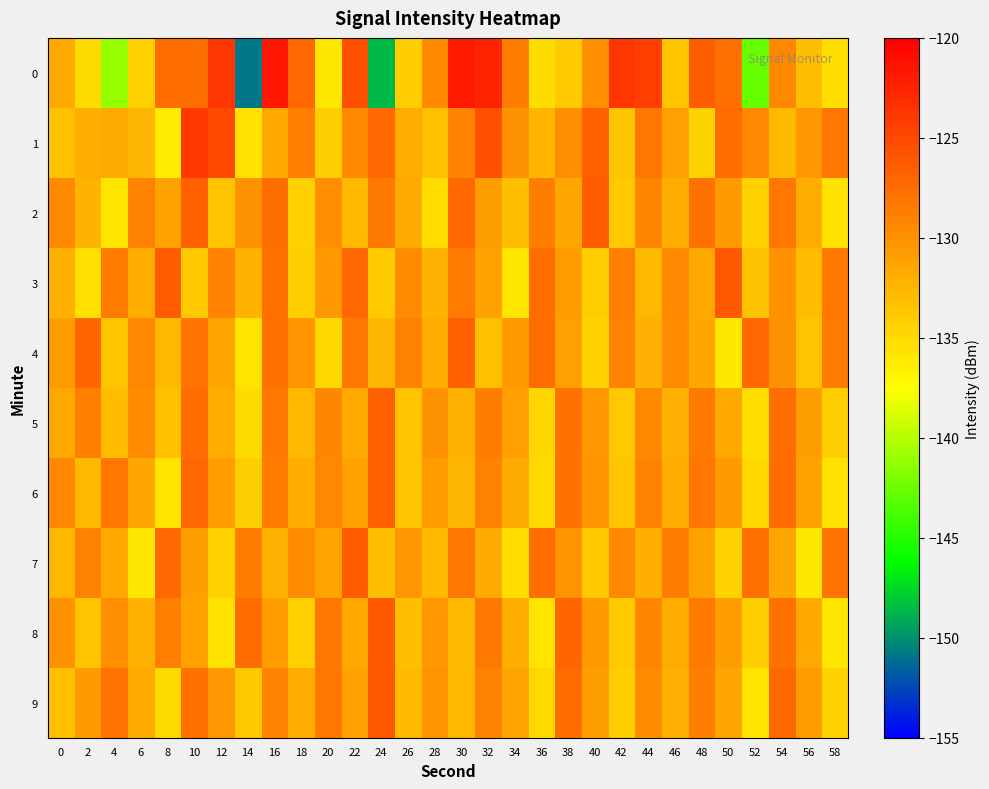

Reading left to right, what are all the values shown in this chart?

0: 0=-131.7	2=-135.0	4=-141.1	6=-134.3	8=-127.5	10=-127.6	12=-123.7	14=-150.8	16=-121.6	18=-127.2	20=-135.8	22=-125.5	24=-148.6	26=-134.0	28=-129.5	30=-121.8	32=-122.6	34=-128.7	36=-135.2	38=-133.9	40=-129.8	42=-123.8	44=-124.3	46=-133.6	48=-126.4	50=-127.7	52=-142.8	54=-129.4	56=-133.1	58=-135.2
1: 0=-133.3	2=-131.9	4=-131.6	6=-132.4	8=-136.1	10=-123.8	12=-125.1	14=-135.5	16=-131.6	18=-128.8	20=-134.1	22=-129.5	24=-127.3	26=-131.8	28=-133.2	30=-128.9	32=-125.6	34=-130.1	36=-132.5	38=-129.8	40=-126.7	42=-133.4	44=-128.2	46=-131.0	48=-134.6	50=-127.5	52=-129.3	54=-132.8	56=-130.5	58=-128.1
2: 0=-129.5	2=-132.3	4=-135.7	6=-128.9	8=-131.2	10=-126.8	12=-133.5	14=-130.1	16=-127.6	18=-134.3	20=-129.8	22=-132.6	24=-128.4	26=-131.7	28=-135.2	30=-127.3	32=-130.9	34=-133.1	36=-128.7	38=-131.4	40=-126.5	42=-133.8	44=-129.2	46=-132.0	48=-127.9	50=-130.6	52=-134.4	54=-128.1	56=-131.9	58=-135.5
3: 0=-132.1	2=-135.4	4=-128.6	6=-131.9	8=-126.3	10=-133.7	12=-129.0	14=-132.4	16=-127.8	18=-134.1	20=-130.5	22=-127.2	24=-133.9	26=-129.6	28=-132.2	30=-128.5	32=-131.1	34=-135.8	36=-127.4	38=-130.7	40=-134.2	42=-128.8	44=-132.7	46=-129.3	48=-131.6	50=-126.1	52=-133.3	54=-130.0	56=-132.9	58=-128.3
4: 0=-130.8	2=-127.1	4=-133.6	6=-129.4	8=-132.7	10=-128.0	12=-131.3	14=-135.6	16=-127.7	18=-130.3	20=-134.8	22=-128.2	24=-132.5	26=-129.1	28=-131.8	30=-126.7	32=-133.2	34=-130.6	36=-127.5	38=-131.0	40=-134.5	42=-128.9	44=-132.1	46=-129.7	48=-131.4	50=-135.9	52=-127.3	54=-130.1	56=-133.4	58=-128.6
5: 0=-131.5	2=-128.8	4=-132.9	6=-129.6	8=-133.2	10=-127.4	12=-131.8	14=-135.1	16=-128.3	18=-132.6	20=-129.2	22=-131.7	24=-126.8	26=-133.5	28=-130.0	30=-132.3	32=-128.7	34=-131.0	36=-134.7	38=-127.9	40=-130.4	42=-133.8	44=-129.5	46=-132.1	48=-128.4	50=-131.6	52=-135.3	54=-127.6	56=-130.9	58=-134.1
6: 0=-129.3	2=-132.8	4=-128.1	6=-131.4	8=-135.7	10=-127.2	12=-130.7	14=-134.2	16=-128.6	18=-132.0	20=-129.4	22=-131.1	24=-126.6	26=-133.4	28=-130.8	30=-132.5	32=-128.9	34=-131.7	36=-135.0	38=-127.8	40=-130.3	42=-133.6	44=-129.1	46=-131.9	48=-128.2	50=-130.6	52=-134.9	54=-127.4	56=-131.2	58=-135.5
7: 0=-132.7	2=-129.0	4=-131.5	6=-135.8	8=-127.3	10=-130.9	12=-134.4	14=-128.7	16=-132.2	18=-129.6	20=-131.3	22=-126.4	24=-133.1	26=-130.5	28=-132.8	30=-128.2	32=-131.7	34=-135.2	36=-127.6	38=-130.2	40=-133.7	42=-129.3	44=-132.0	46=-128.5	48=-131.1	50=-134.6	52=-127.7	54=-131.4	56=-135.9	58=-128.0
8: 0=-130.1	2=-133.5	4=-129.8	6=-132.4	8=-128.8	10=-131.2	12=-135.5	14=-127.5	16=-130.8	18=-134.3	20=-128.1	22=-131.6	24=-126.2	26=-133.0	28=-130.4	30=-132.7	32=-128.3	34=-131.9	36=-135.6	38=-127.1	40=-130.6	42=-133.9	44=-129.2	46=-131.8	48=-128.4	50=-130.7	52=-134.2	54=-127.9	56=-131.5	58=-135.8
9: 0=-133.2	2=-130.6	4=-128.0	6=-131.7	8=-135.0	10=-127.9	12=-130.4	14=-133.7	16=-129.1	18=-131.8	20=-128.3	22=-131.0	24=-126.1	26=-132.8	28=-130.2	30=-132.6	32=-128.9	34=-131.3	36=-134.8	38=-127.5	40=-130.9	42=-134.2	44=-129.6	46=-132.1	48=-128.7	50=-131.4	52=-135.7	54=-127.2	56=-130.8	58=-134.5